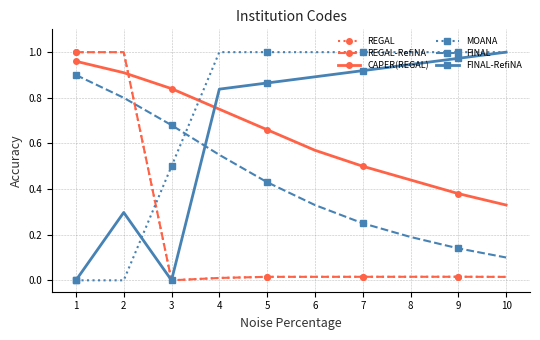

How many lines are shown in the chart?

6